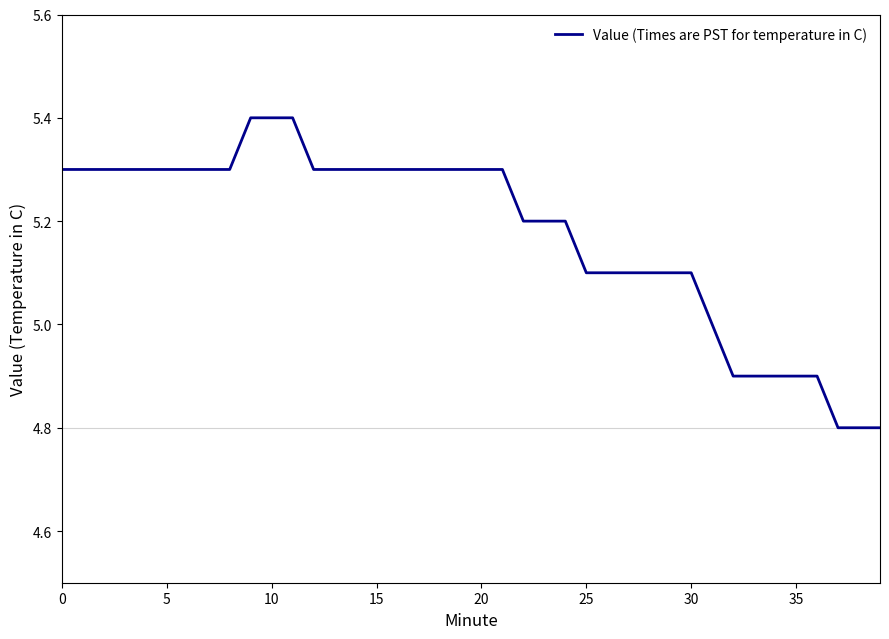

What is the greatest value displayed?

5.4